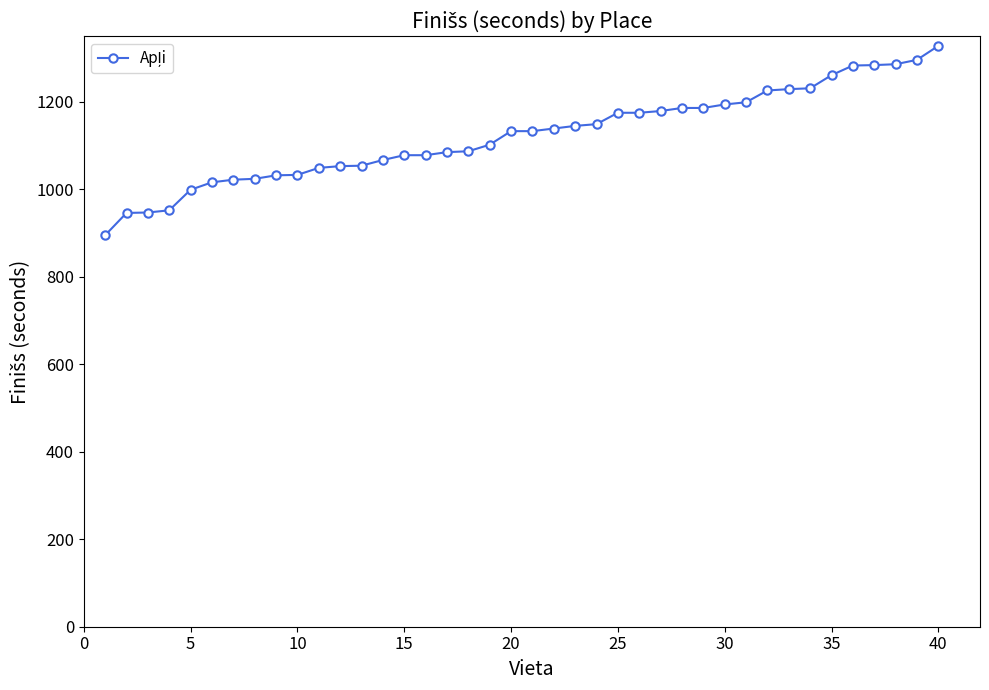

What is the smallest value displayed?

895